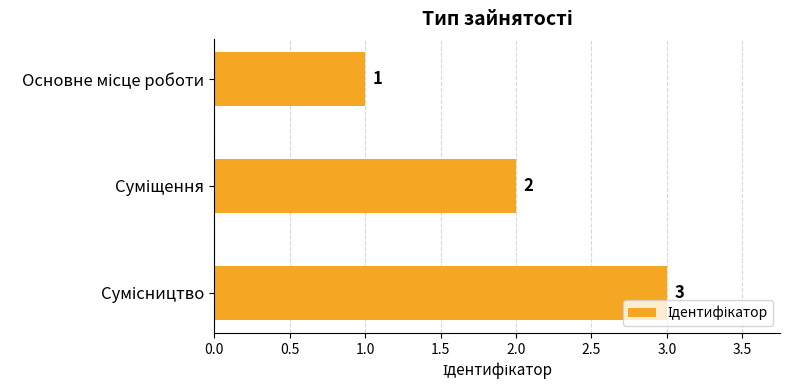

What is the sum of all values?

6